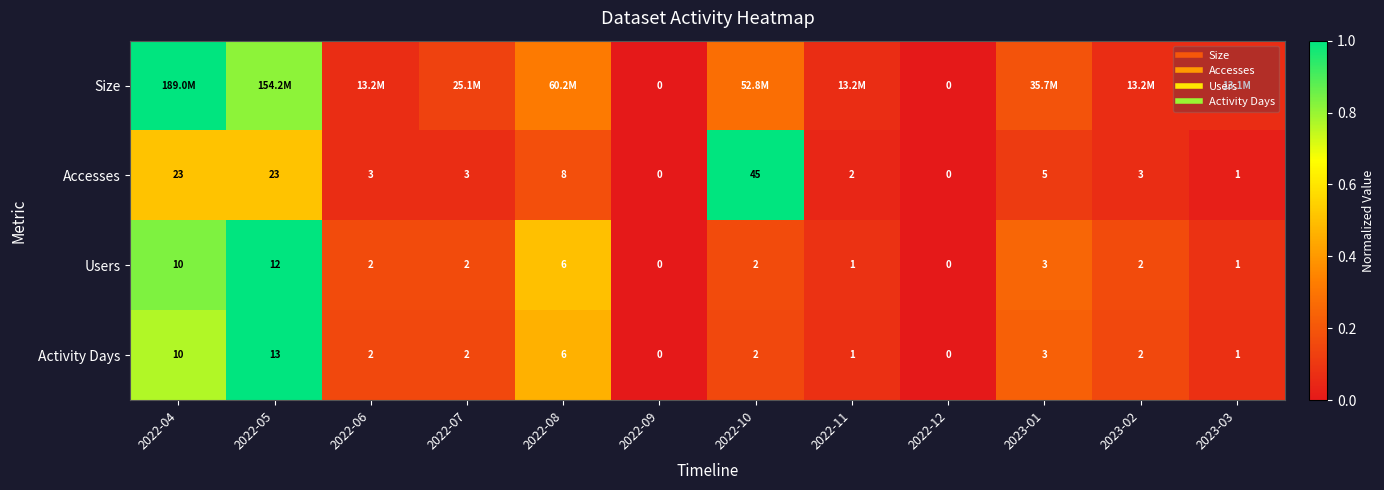

At how many categories does at least one series exceed 0?

10